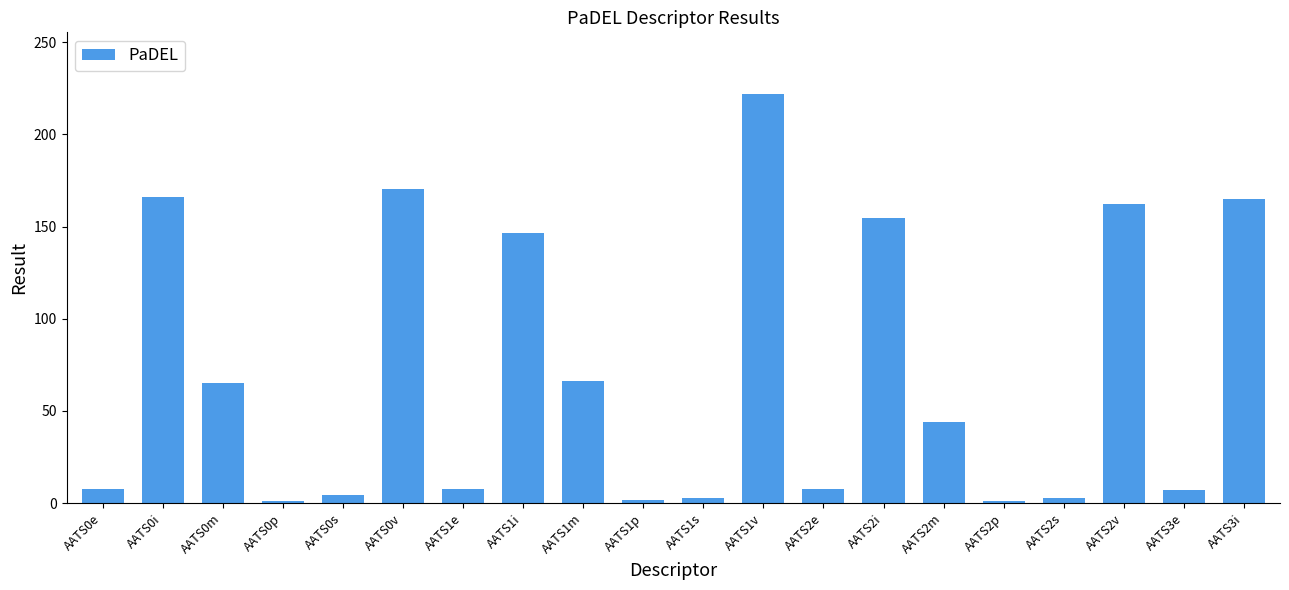

What is the sum of all values?

1406.3